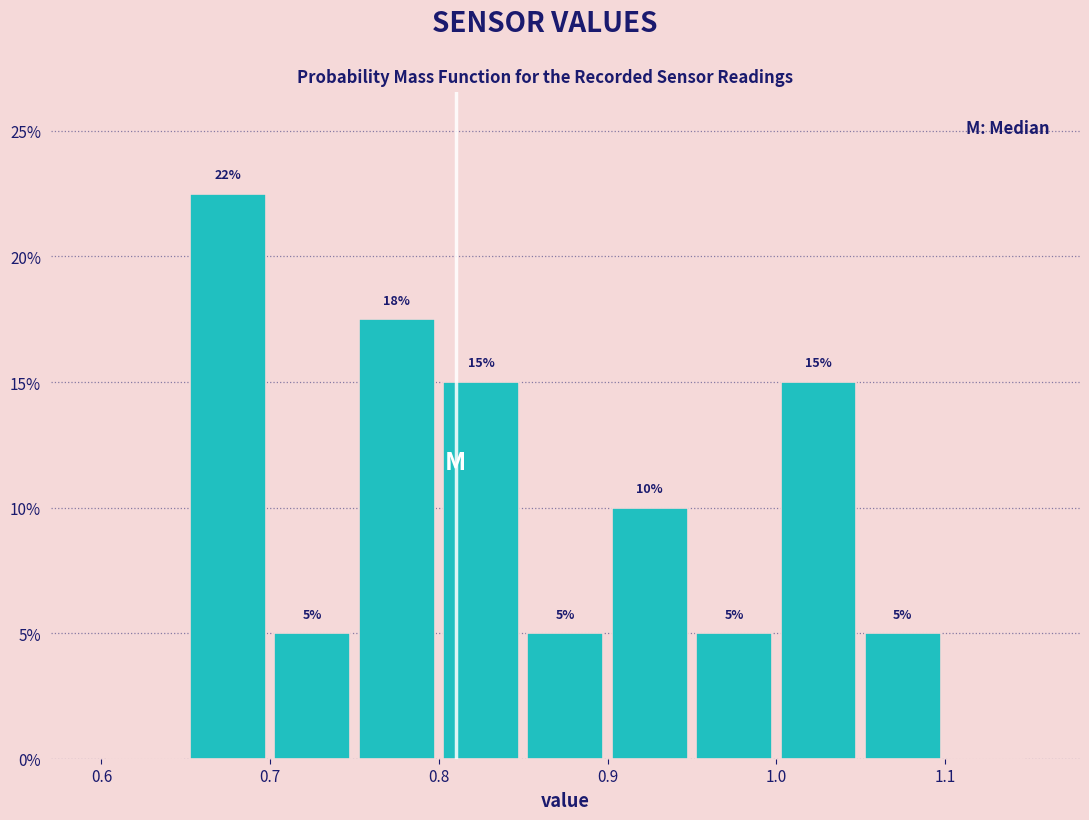

Over which range of the x-axis is the bar tallest?

0.65 to 0.70